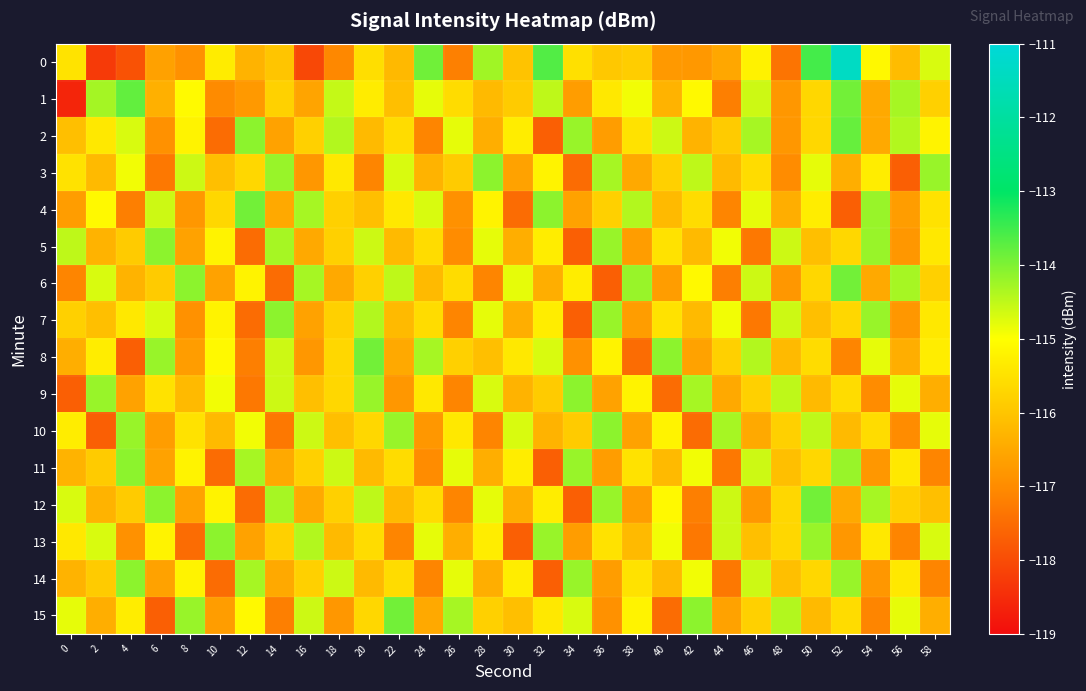

What is the total value across all series at 2?

-1852.8